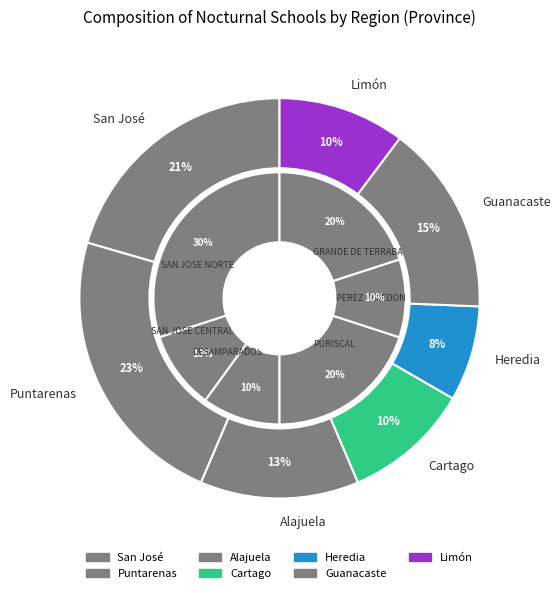

How many segments does this pie chart have?

7